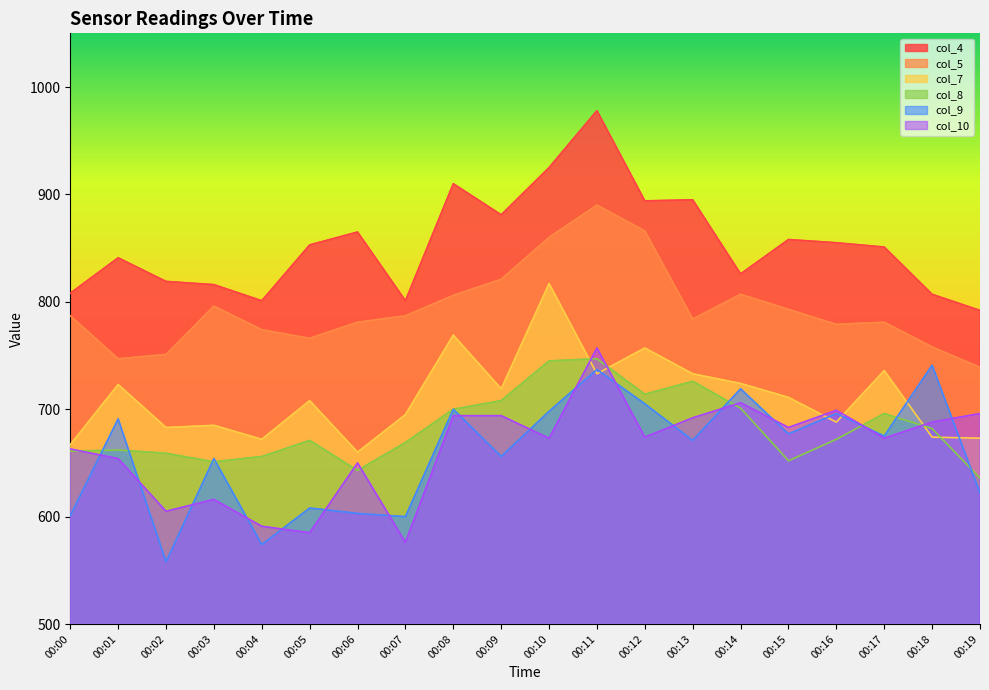

Reading left to right, what are all the values shown in this chart?

col_4: 00:00=808	00:01=841	00:02=819	00:03=816	00:04=801	00:05=853	00:06=865	00:07=801	00:08=910	00:09=881	00:10=925	00:11=978	00:12=894	00:13=895	00:14=826	00:15=858	00:16=855	00:17=851	00:18=807	00:19=792
col_5: 00:00=787	00:01=747	00:02=751	00:03=796	00:04=774	00:05=766	00:06=781	00:07=787	00:08=806	00:09=821	00:10=860	00:11=890	00:12=866	00:13=784	00:14=807	00:15=793	00:16=779	00:17=781	00:18=758	00:19=739
col_7: 00:00=667	00:01=723	00:02=683	00:03=685	00:04=672	00:05=708	00:06=660	00:07=695	00:08=769	00:09=719	00:10=817	00:11=733	00:12=757	00:13=733	00:14=724	00:15=711	00:16=688	00:17=736	00:18=674	00:19=673
col_8: 00:00=661	00:01=662	00:02=659	00:03=651	00:04=656	00:05=671	00:06=643	00:07=669	00:08=700	00:09=708	00:10=745	00:11=747	00:12=714	00:13=726	00:14=701	00:15=652	00:16=672	00:17=696	00:18=682	00:19=636
col_9: 00:00=601	00:01=691	00:02=558	00:03=654	00:04=574	00:05=608	00:06=603	00:07=600	00:08=700	00:09=656	00:10=698	00:11=737	00:12=705	00:13=671	00:14=719	00:15=677	00:16=696	00:17=675	00:18=741	00:19=622
col_10: 00:00=663	00:01=654	00:02=605	00:03=616	00:04=591	00:05=585	00:06=650	00:07=576	00:08=694	00:09=694	00:10=673	00:11=757	00:12=674	00:13=692	00:14=706	00:15=683	00:16=699	00:17=673	00:18=688	00:19=696